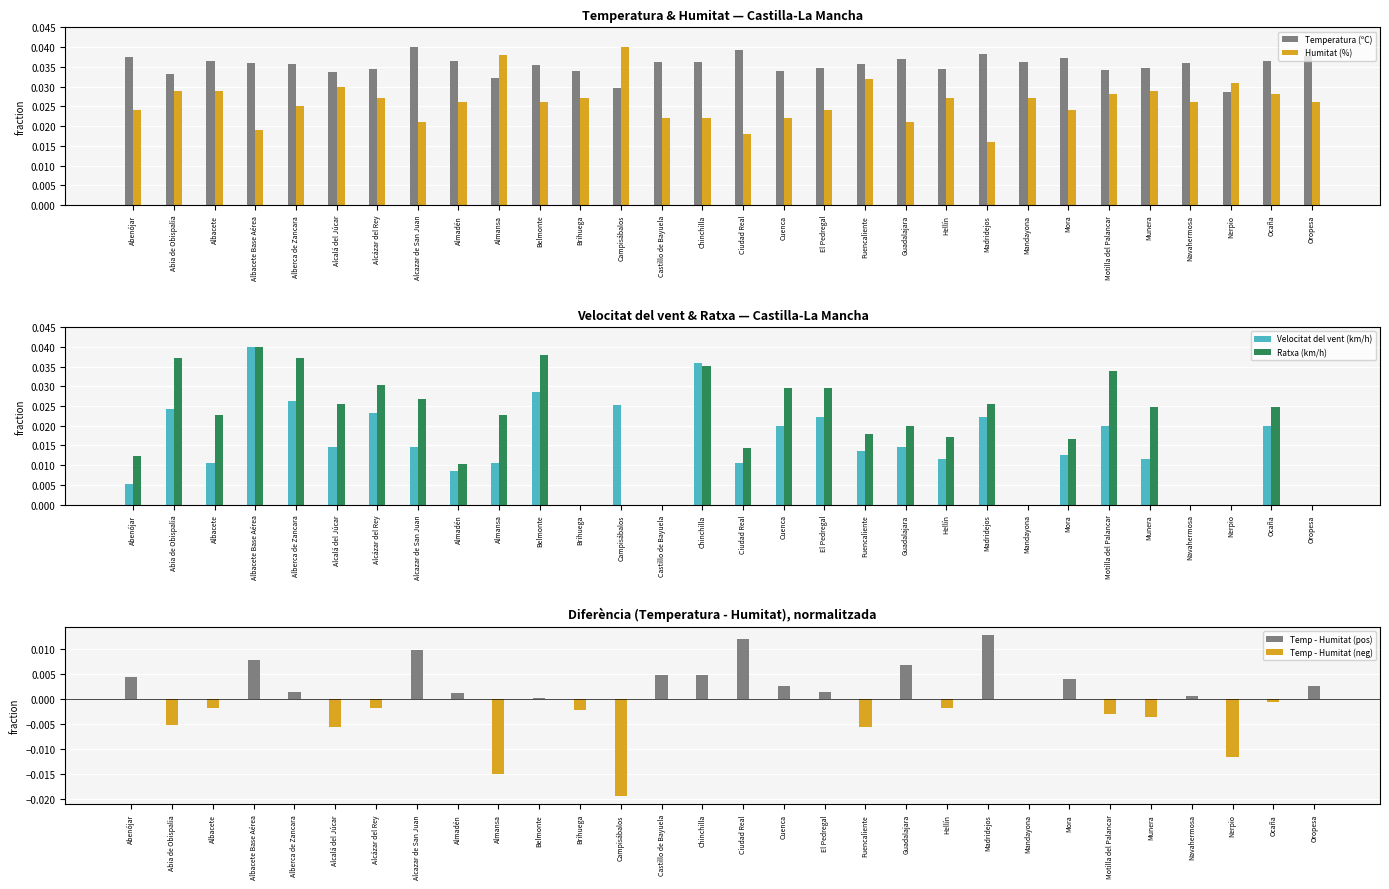

How many Humitat (%) values are between 0 and 1?

30